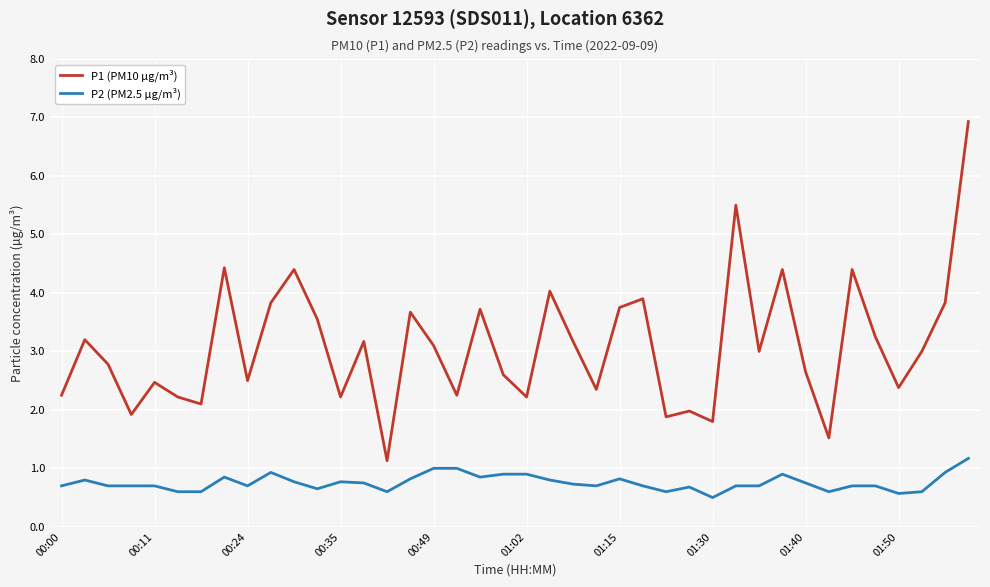

List the series in order of their peak value, highest first.

P1 (PM10 µg/m³), P2 (PM2.5 µg/m³)